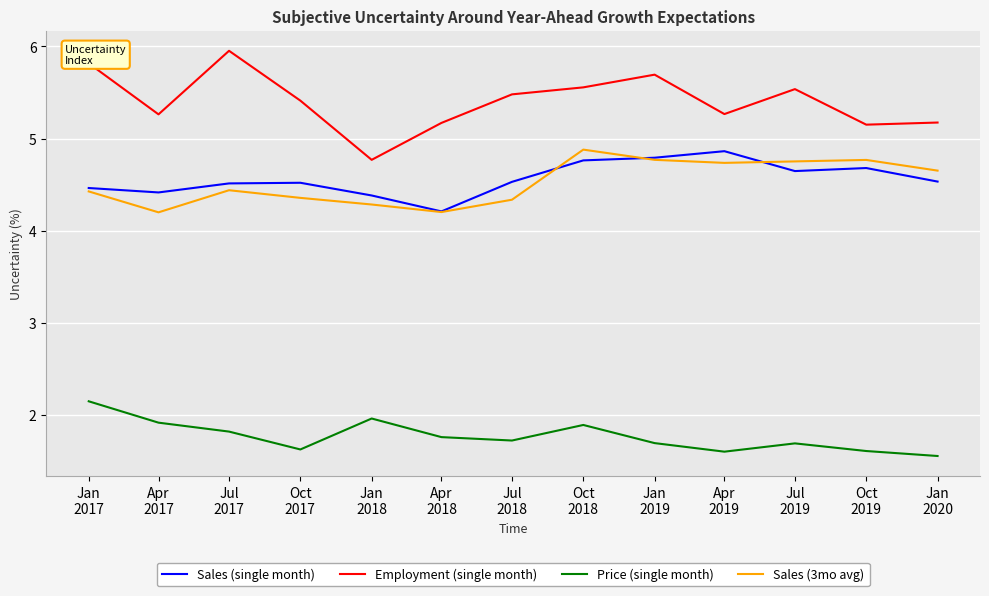

What position from the left is Jan
2019?

9